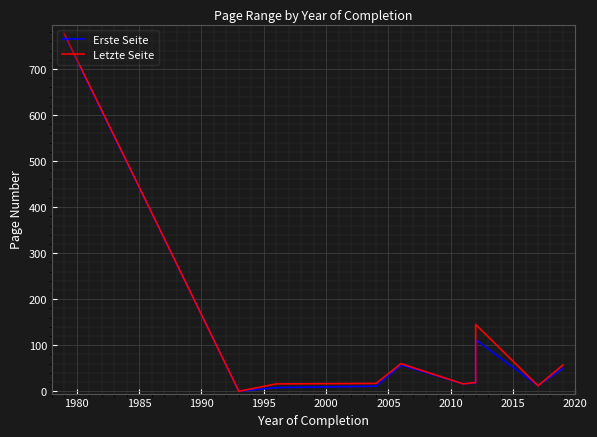

How many interior local valleys does the Letzte Seite series have?

3